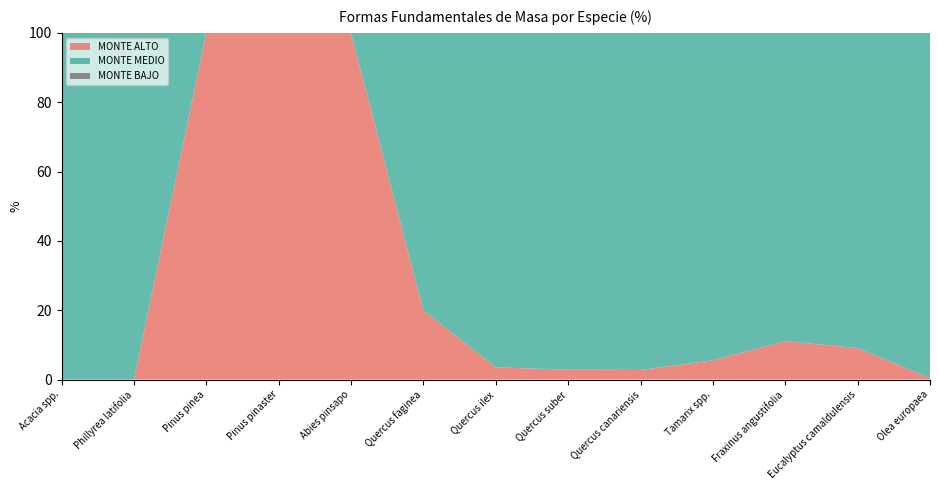

Reading left to right, what are all the values shown in this chart?

MONTE ALTO: Acacia spp.=0.0	Phillyrea latifolia=0.0	Pinus pinea=100.0	Pinus pinaster=100.0	Abies pinsapo=100.0	Quercus faginea=20.0	Quercus ilex=3.5	Quercus suber=2.9	Quercus canariensis=2.8	Tamarix spp.=5.6	Fraxinus angustifolia=11.1	Eucalyptus camaldulensis=9.1	Olea europaea=0.4
MONTE MEDIO: Acacia spp.=100.0	Phillyrea latifolia=100.0	Pinus pinea=0.0	Pinus pinaster=0.0	Abies pinsapo=0.0	Quercus faginea=80.0	Quercus ilex=96.5	Quercus suber=97.1	Quercus canariensis=97.2	Tamarix spp.=94.4	Fraxinus angustifolia=88.9	Eucalyptus camaldulensis=90.9	Olea europaea=99.6
MONTE BAJO: Acacia spp.=0.0	Phillyrea latifolia=0.0	Pinus pinea=0.0	Pinus pinaster=0.0	Abies pinsapo=0.0	Quercus faginea=0.0	Quercus ilex=0.0	Quercus suber=0.0	Quercus canariensis=0.0	Tamarix spp.=0.0	Fraxinus angustifolia=0.0	Eucalyptus camaldulensis=0.0	Olea europaea=0.0